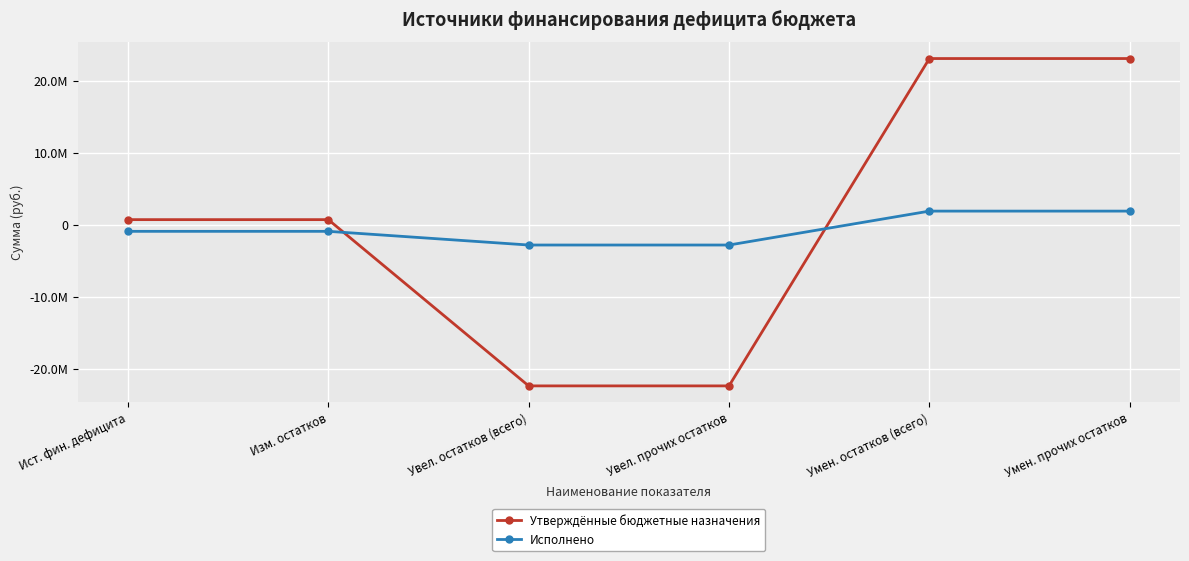

At Изм. остатков, list the series in order from largest to smallest.

Утверждённые бюджетные назначения, Исполнено